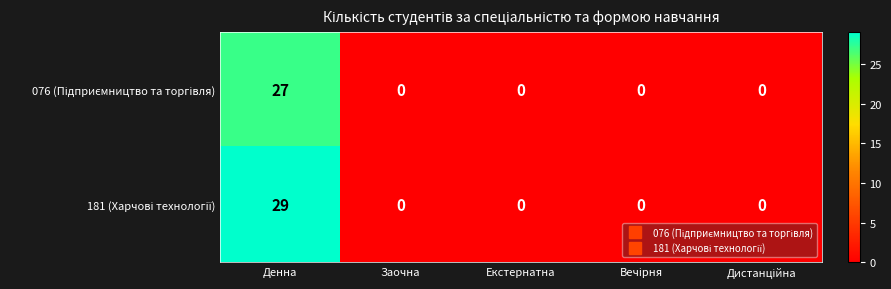

At which category is the sum across all series the highest?

Денна